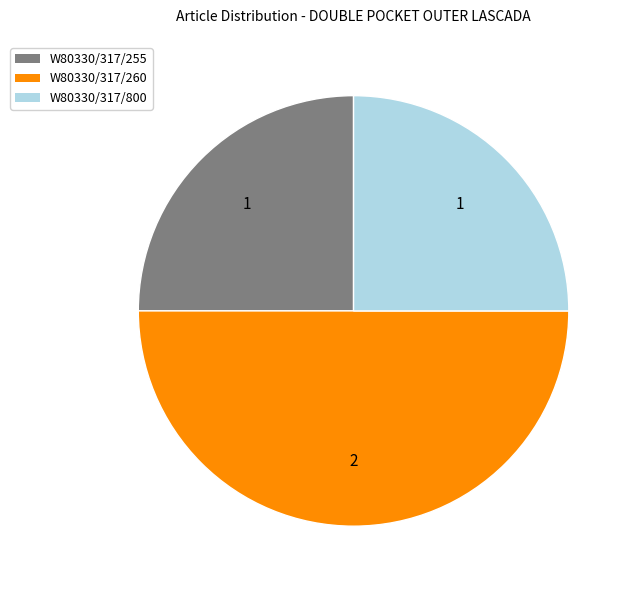

What is the largest slice in the pie chart?

W80330/317/260